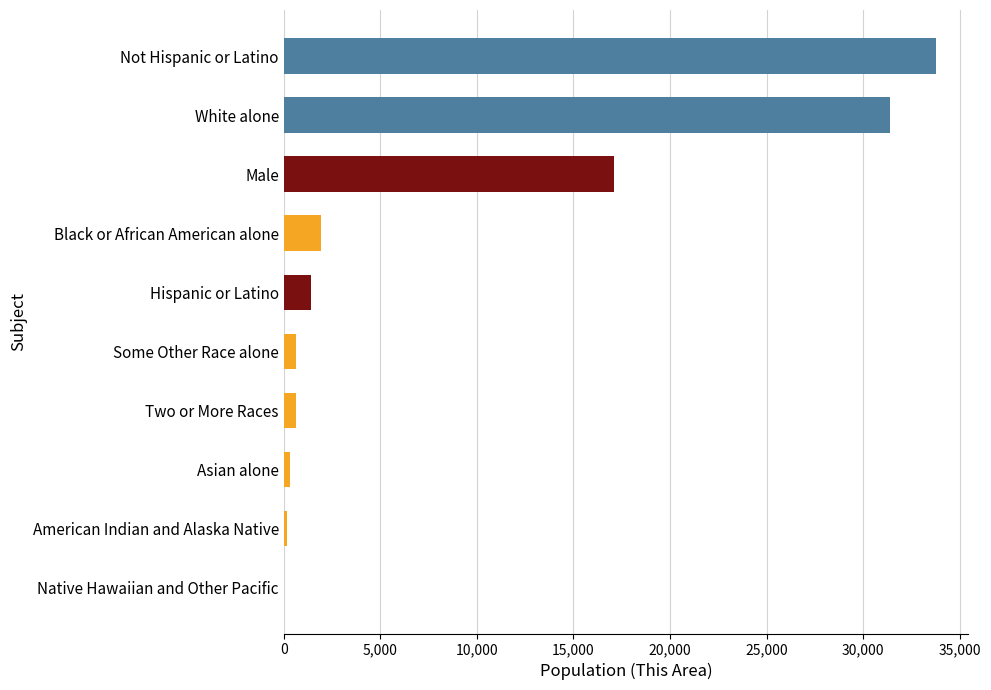

True or false: the data shows 14600 at White alone.

False